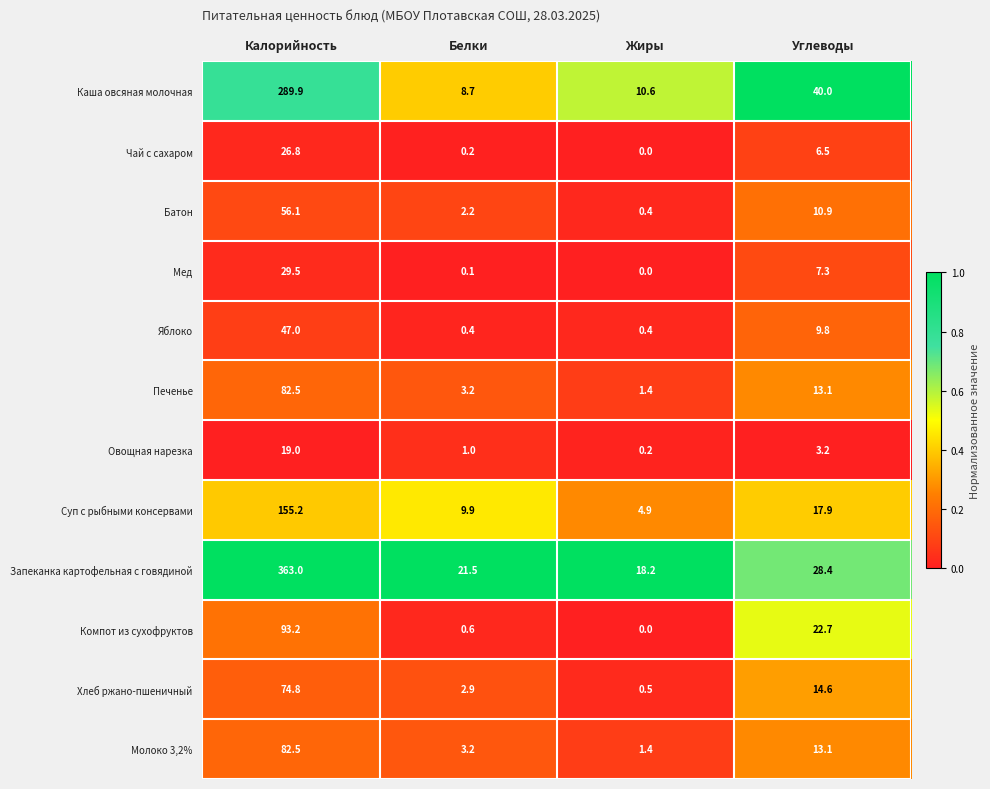

The value of Компот из сухофруктов at Калорийность is 23.0. True or false?

False